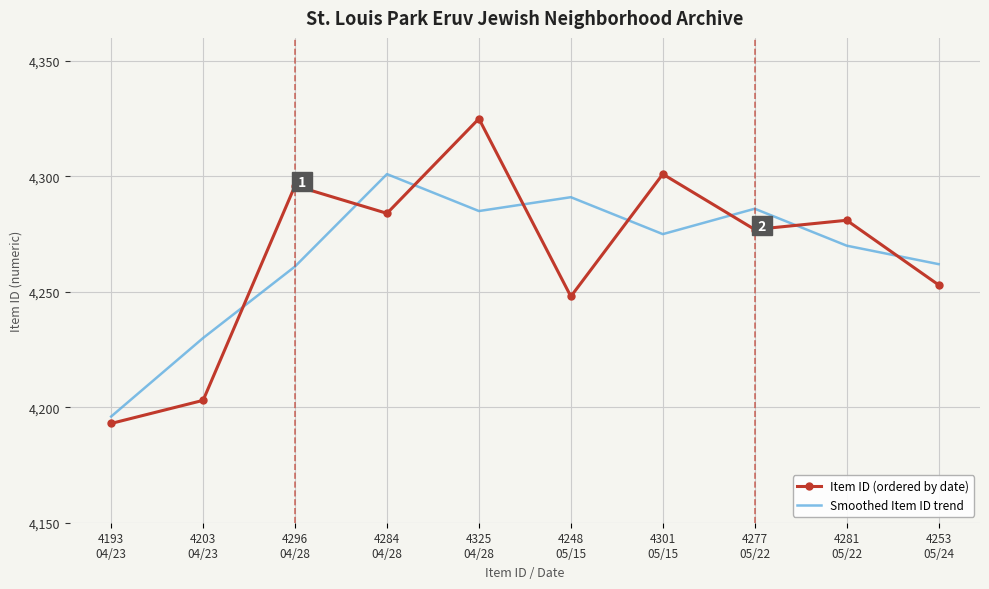

Rank the series by their maximum value, from highest to lowest.

Item ID (ordered by date), Smoothed Item ID trend